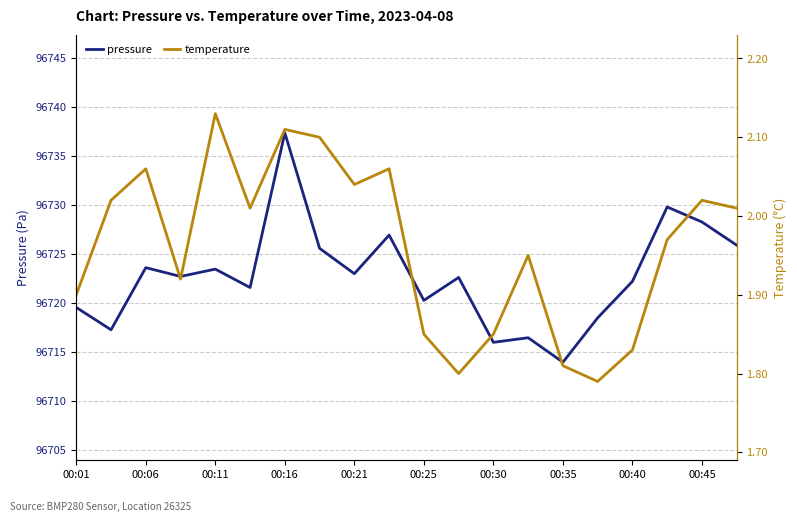

The value of pressure at 00:30 is 96716.0. True or false?

True